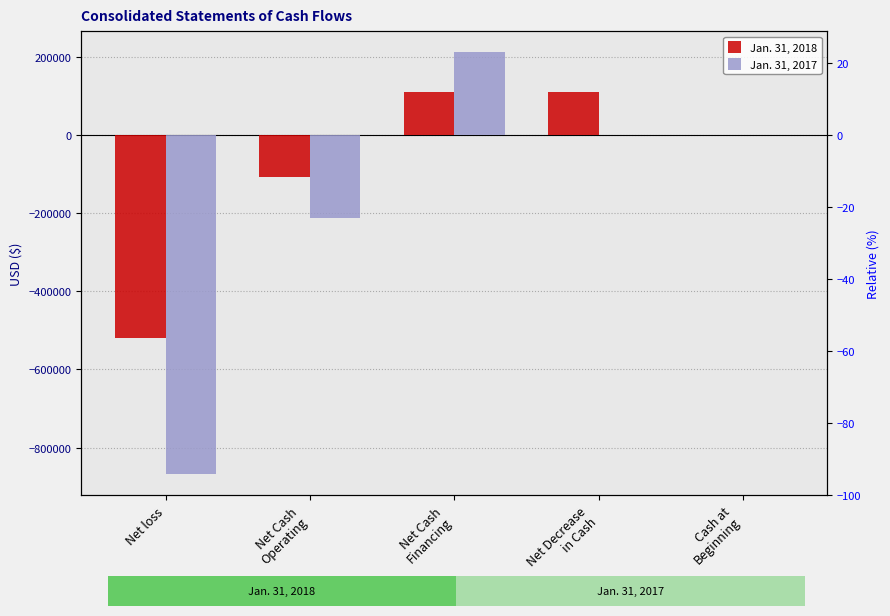

Where does the Jan. 31, 2017 series first go above 284?

Net Cash
Financing